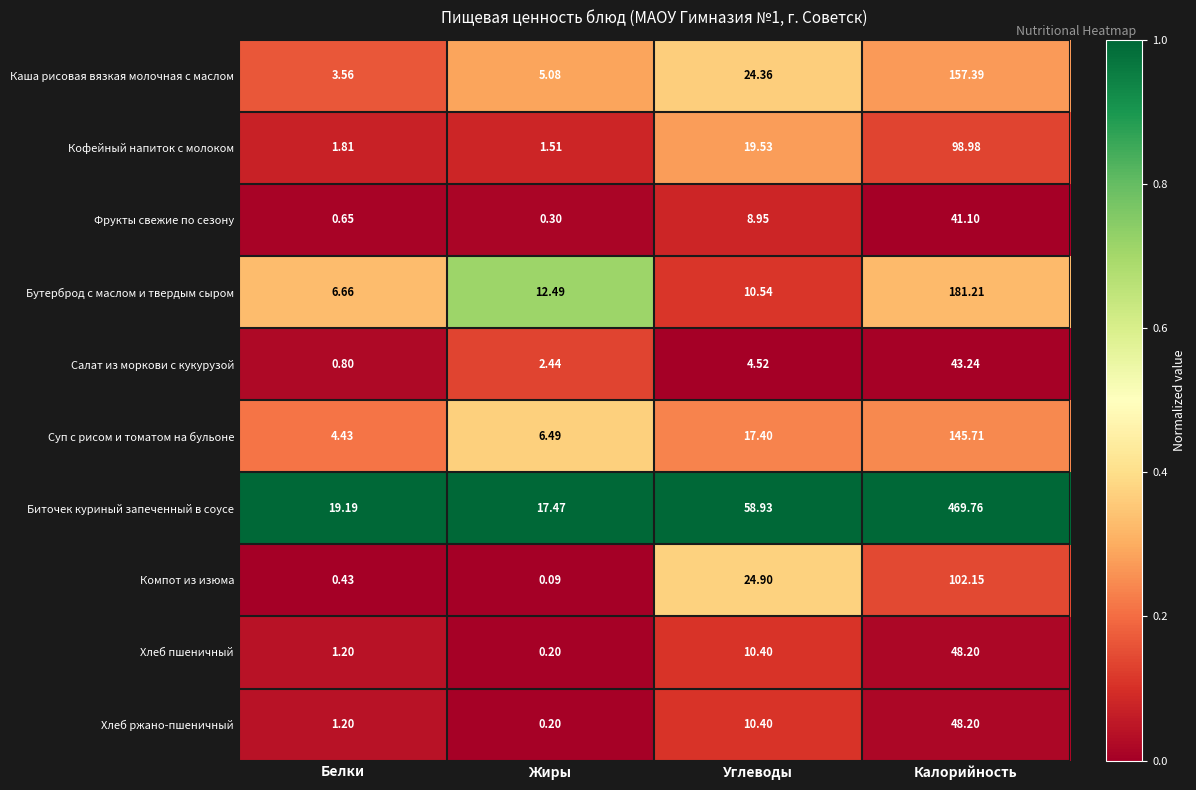

Which category has the lowest value in the Салат из моркови с кукурузой series?

Белки